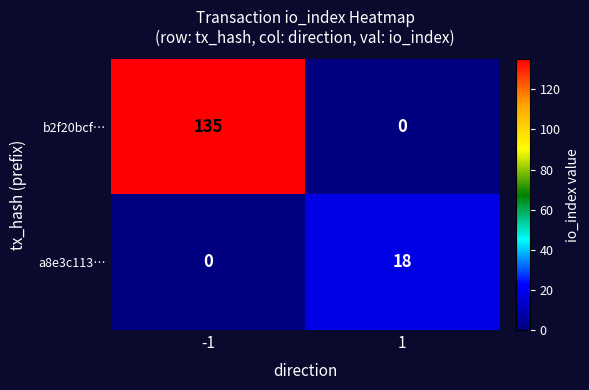

What is the maximum value for b2f20bcf…?

135